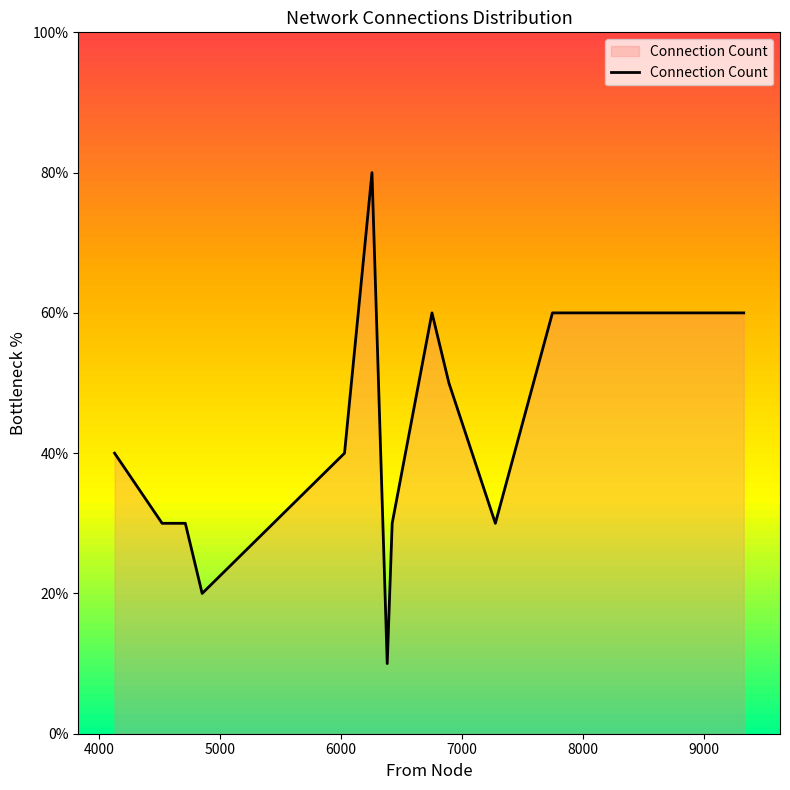

What is the minimum value shown in the chart?

10